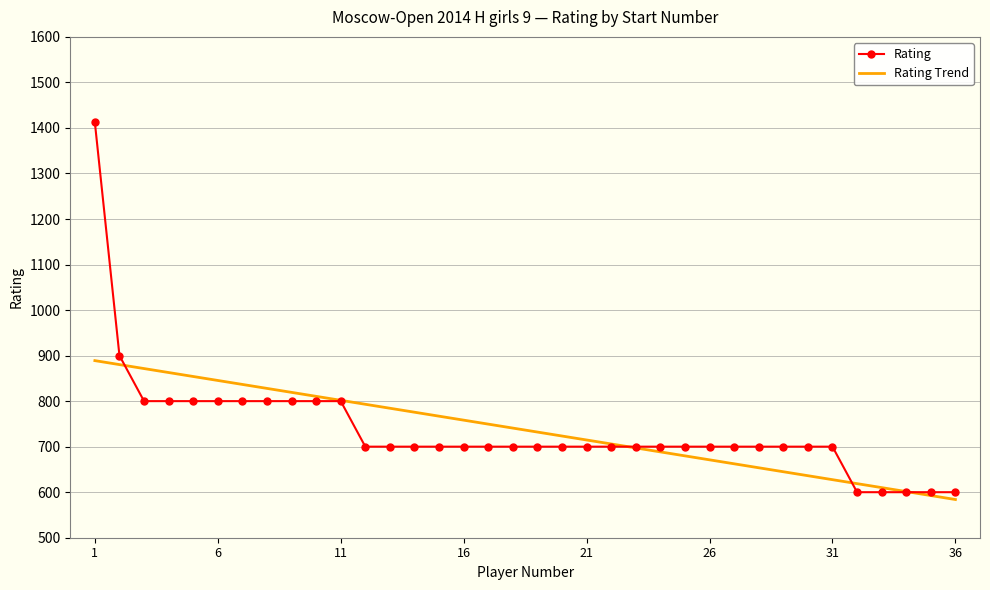

Which series has the widest spread of values?

Rating